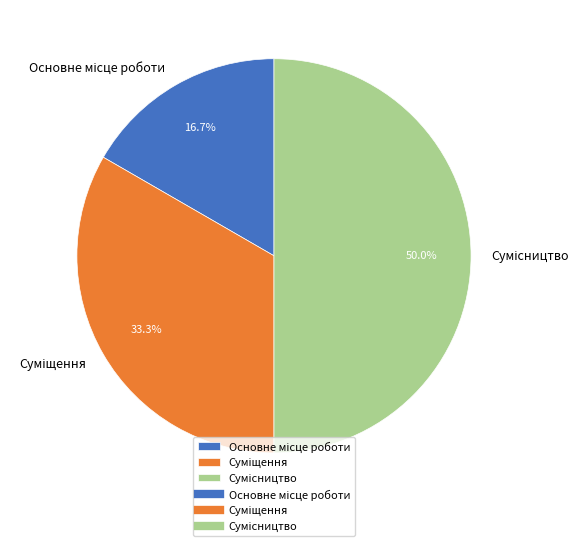

How many slices are in this pie chart?

3